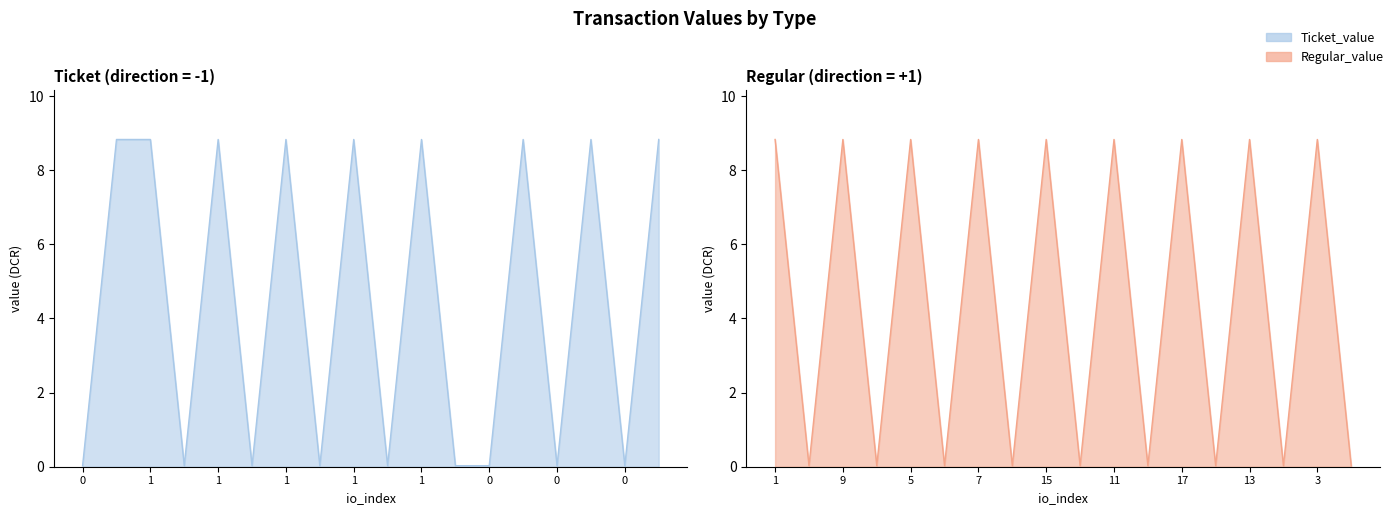

Does the chart have visible grid lines?

No